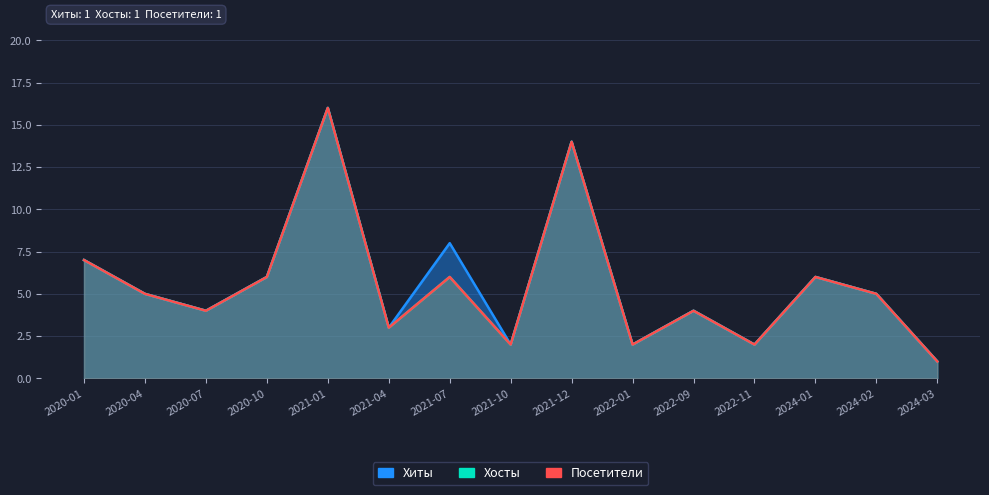

Where does the Хосты series first go above 5?

2020-01